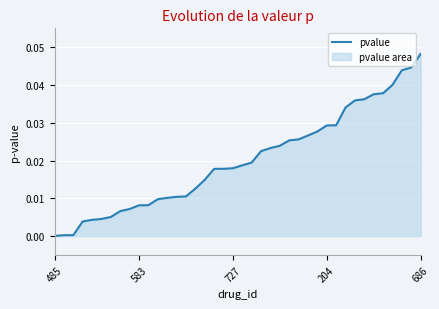

Count the number of categories in the chart.

40